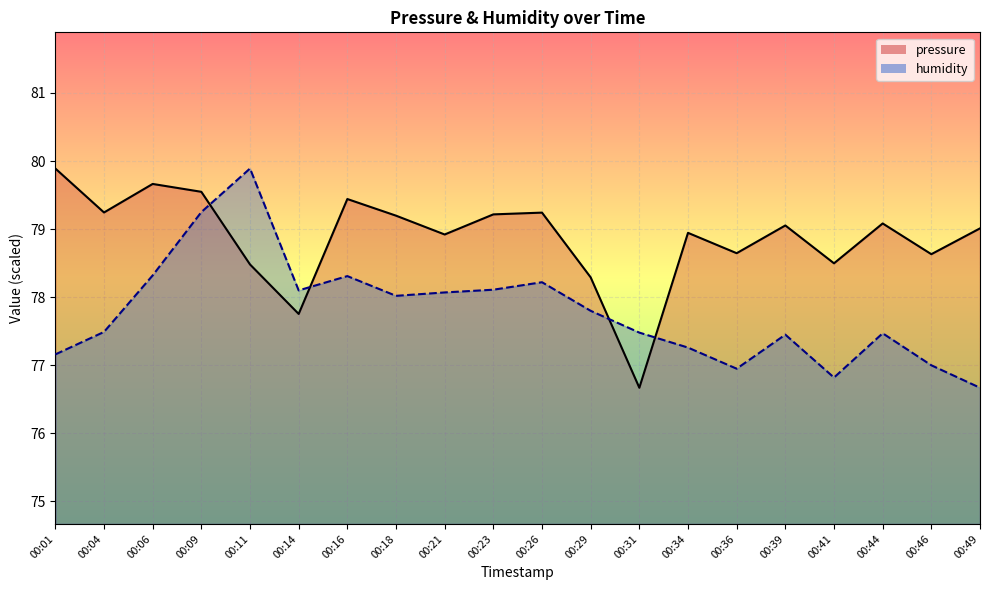

Reading right to left, what are all the values shown in this chart?

pressure: 79.0	78.6	79.1	78.5	79.1	78.6	78.9	76.7	78.3	79.2	79.2	78.9	79.2	79.4	77.8	78.5	79.5	79.7	79.2	79.9
humidity: 76.7	77.0	77.5	76.8	77.5	77.0	77.3	77.5	77.8	78.2	78.1	78.1	78.0	78.3	78.1	79.9	79.2	78.3	77.5	77.2